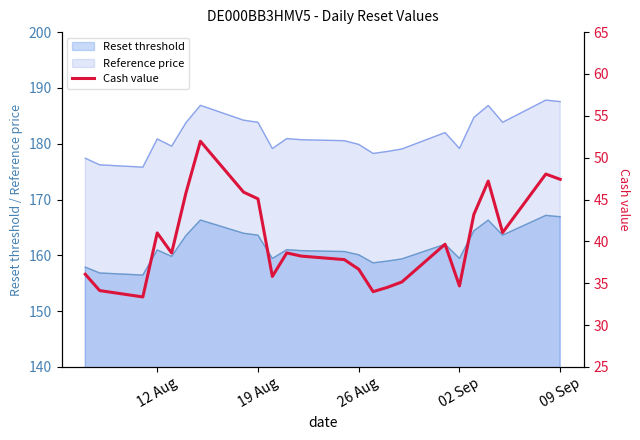

How many values are below 38?

10